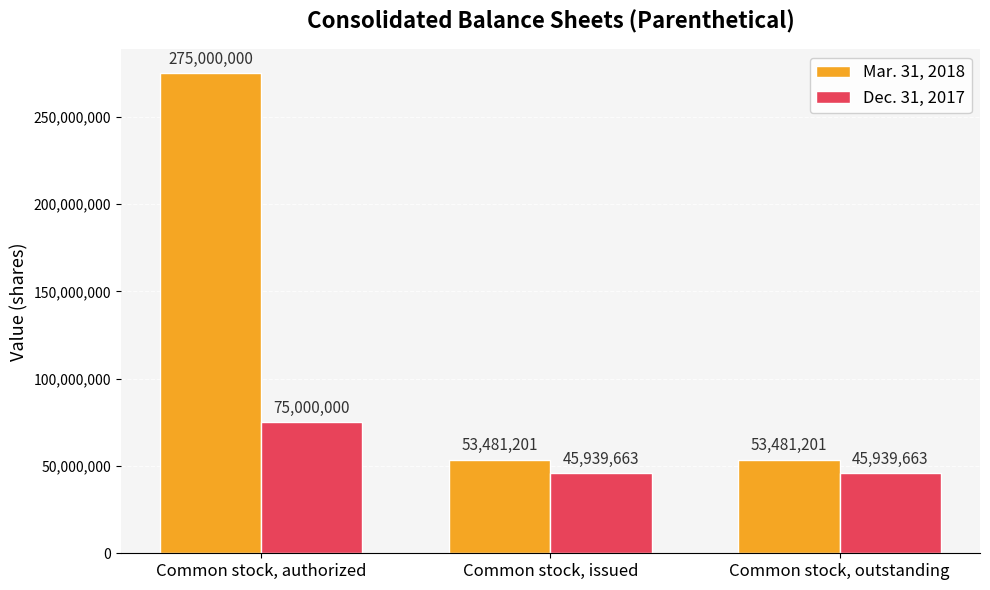

Reading right to left, extract all data points from this chart.

Mar. 31, 2018: Common stock, outstanding=53481201	Common stock, issued=53481201	Common stock, authorized=275000000
Dec. 31, 2017: Common stock, outstanding=45939663	Common stock, issued=45939663	Common stock, authorized=75000000